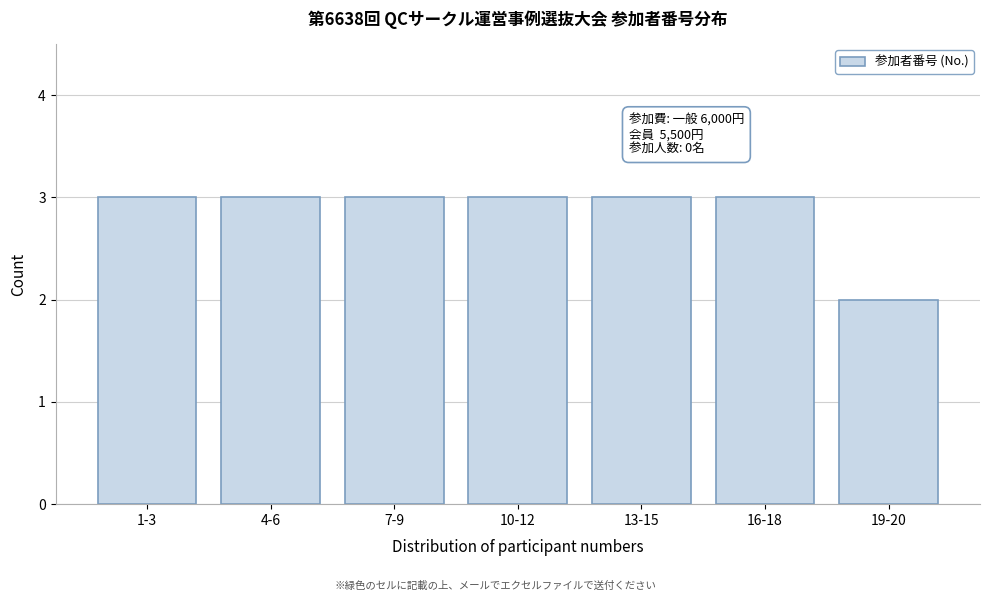

Reading left to right, extract all data points from this chart.

1-3=3	4-6=3	7-9=3	10-12=3	13-15=3	16-18=3	19-20=2